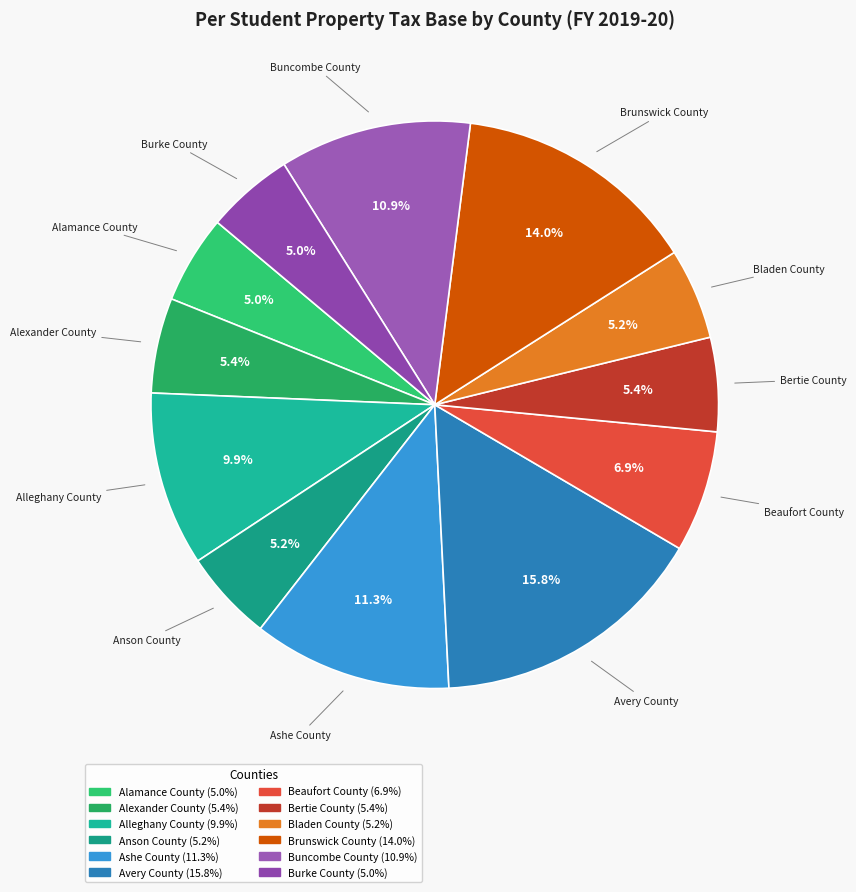

To the nearest percent, what percentage of the pie is Avery County?

16%